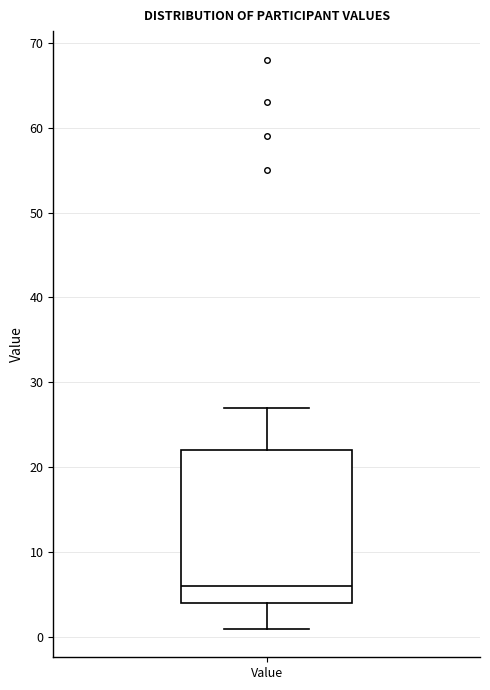

Transcribe this box plot: give where the median line is, the range the box spans, and where the two whiskers end, as read against the y-axis. The values are not printed on the chart, so give them approximately, as read against the axis.

median 6, box 4 to 22, whiskers 1 to 27